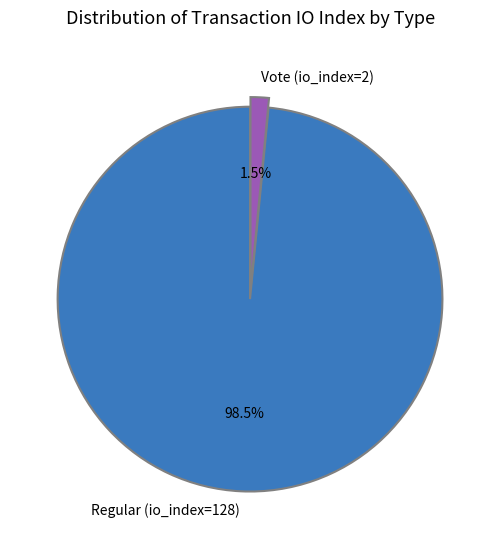

Between Regular (io_index=128) and Vote (io_index=2), which is larger?

Regular (io_index=128)